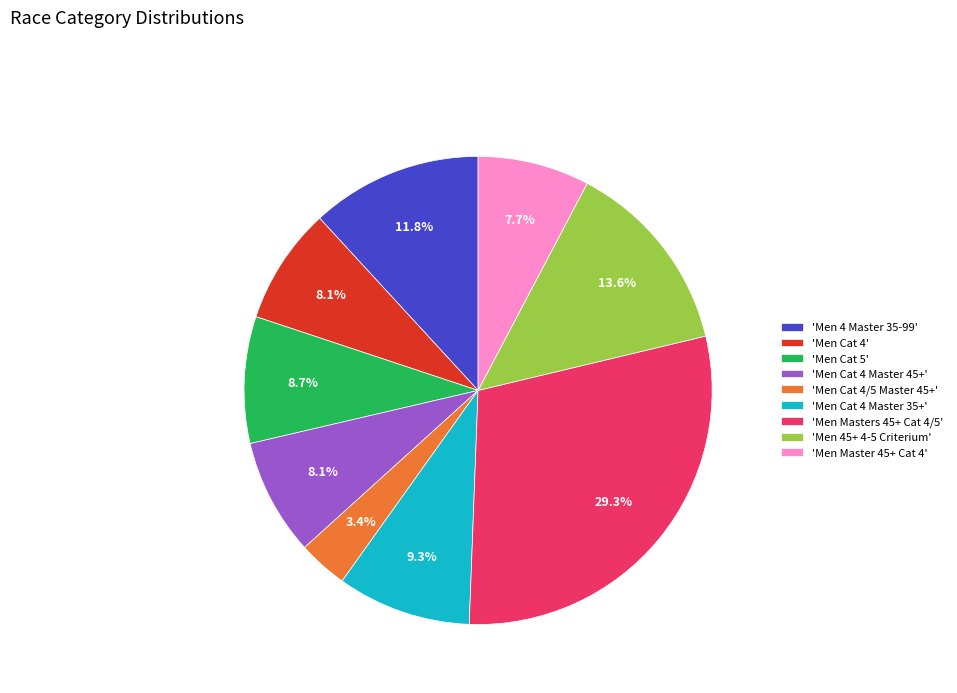

What portion of the pie excludes 'Men Masters 45+ Cat 4/5'?

70.7%